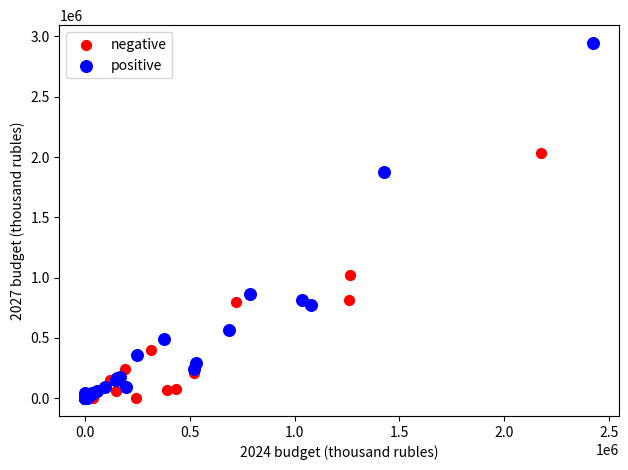

What are all the series names shown in the legend?

negative, positive